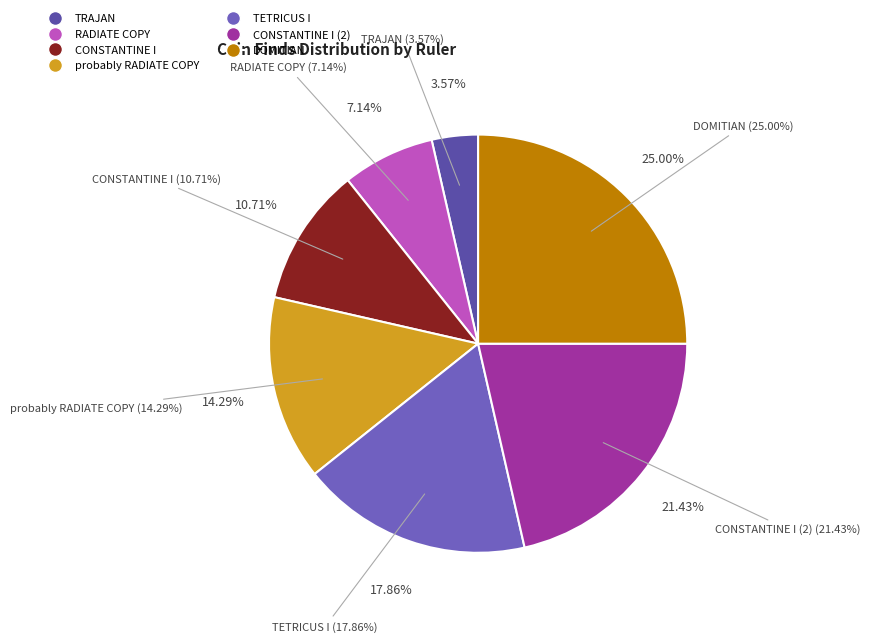

What is the change in value from probably RADIATE COPY to CONSTANTINE I (2)?

+2